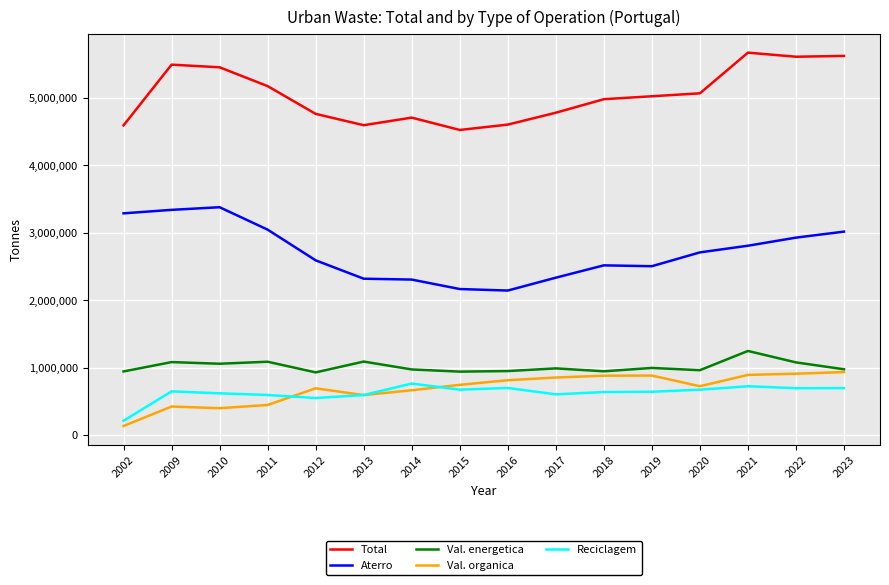

True or false: Val. organica has a value of 1147166 at 2016.

False